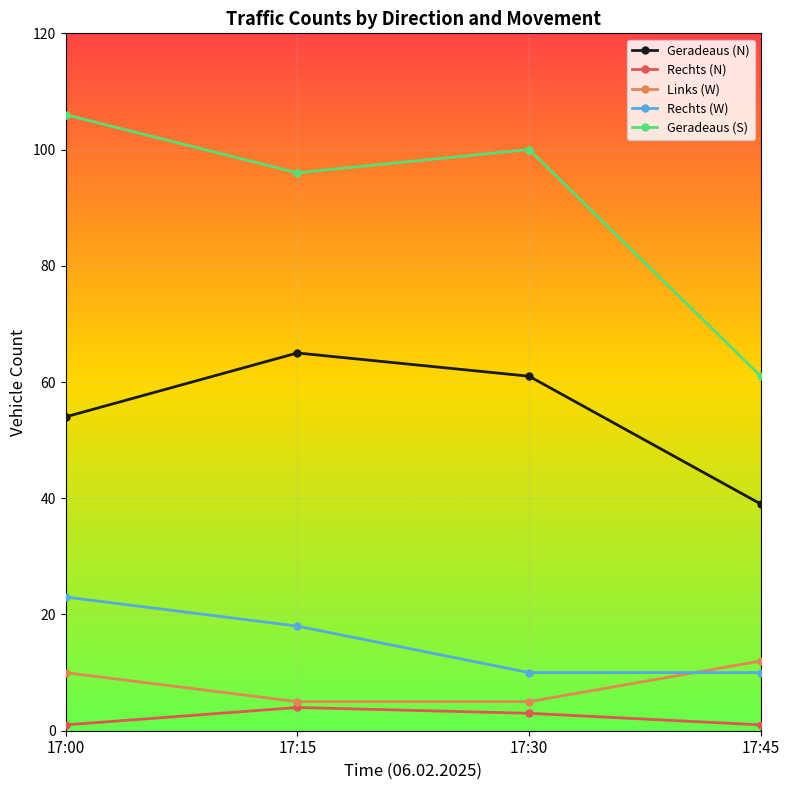

Which series changed the most between 17:00 and 17:45?

Geradeaus (S)